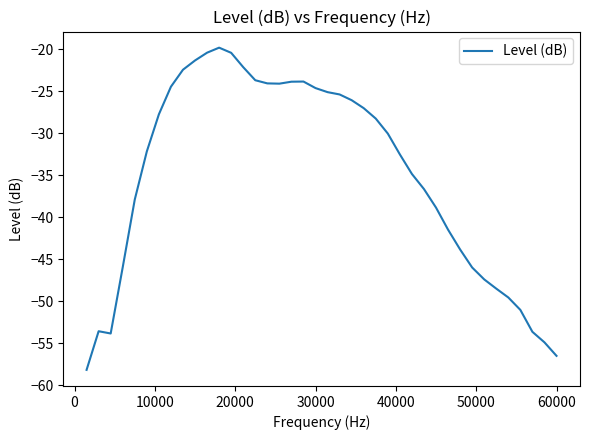

What is the minimum value shown in the chart?

-58.2